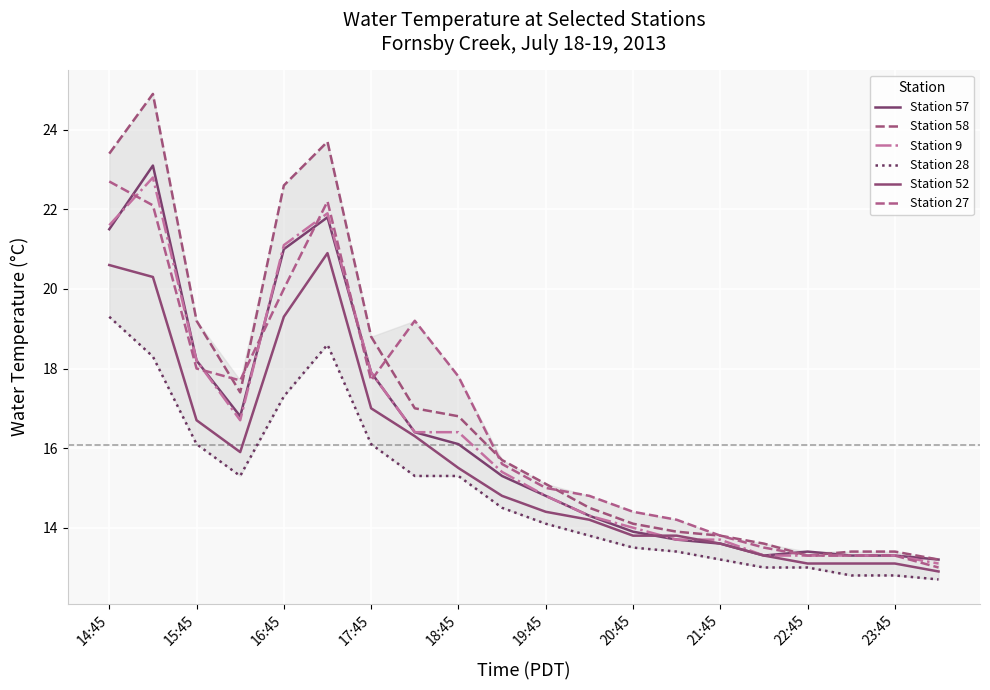

Which series has the widest spread of values?

Station 58